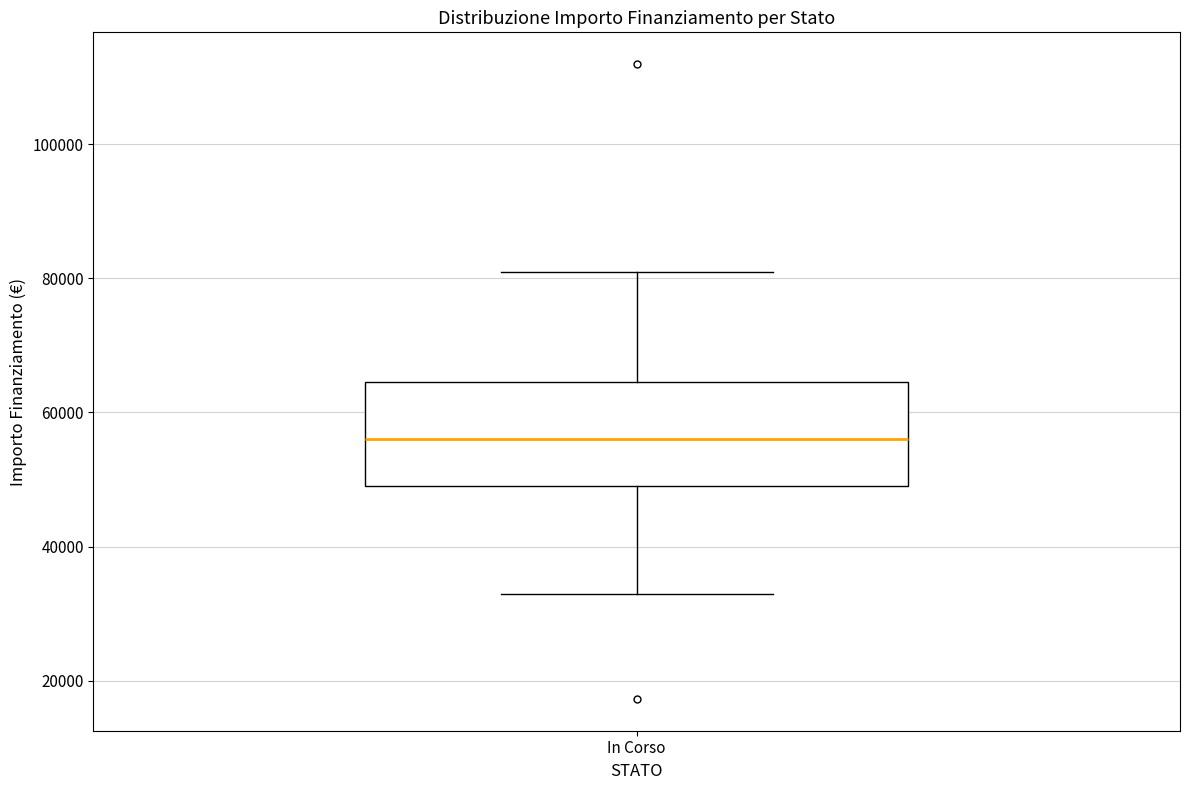

Read this box plot against the y-axis: the position of the median line, the range covered by the box, and the ends of both whiskers. The values are not printed on the chart, so give them approximately, as read against the axis.

median 56000, box 50000 to 64000, whiskers 32000 to 80000